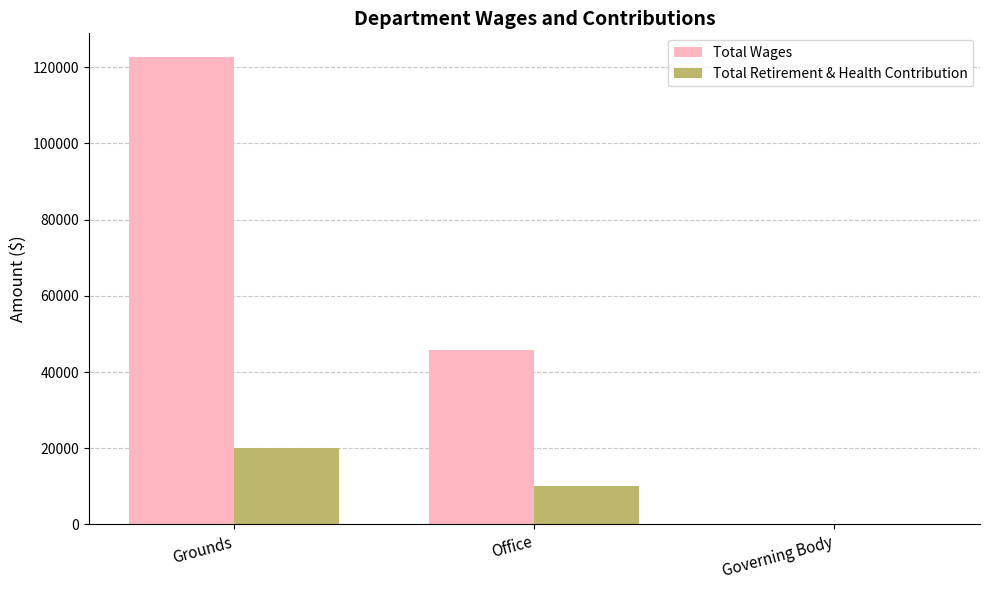

Count the number of data series in this chart.

2